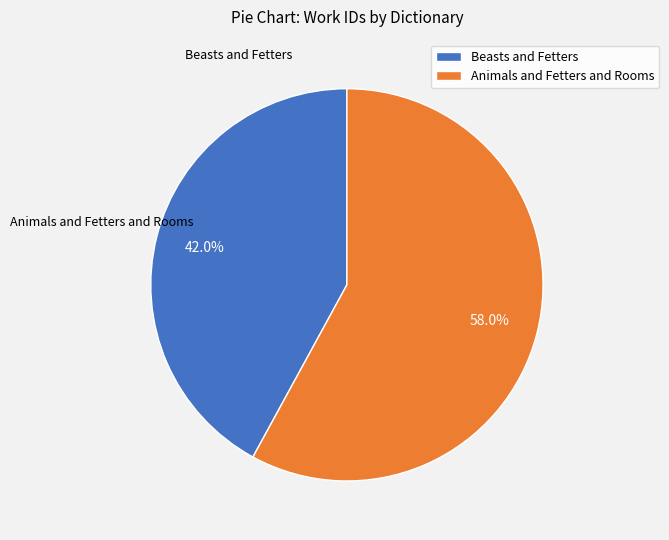

What is the largest slice in the pie chart?

Animals and Fetters and Rooms